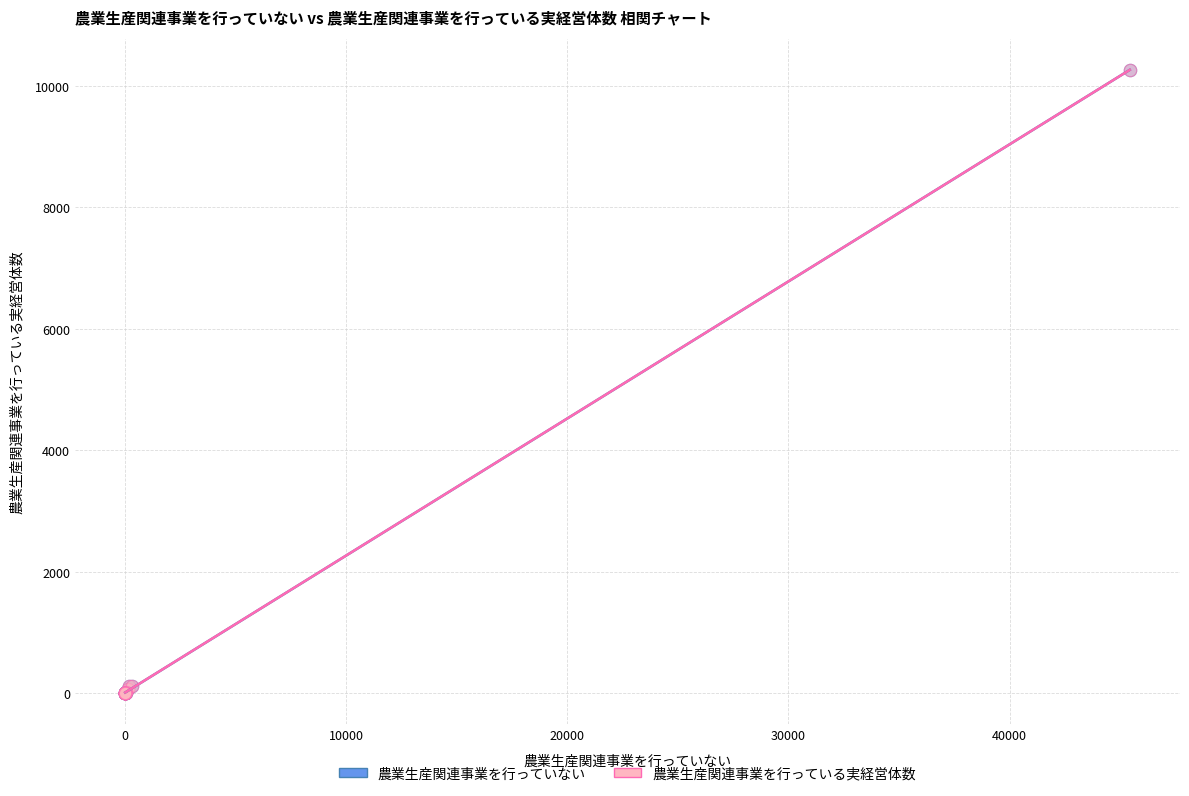

What are all the series names shown in the legend?

農業生産関連事業を行っていない, 農業生産関連事業を行っている実経営体数